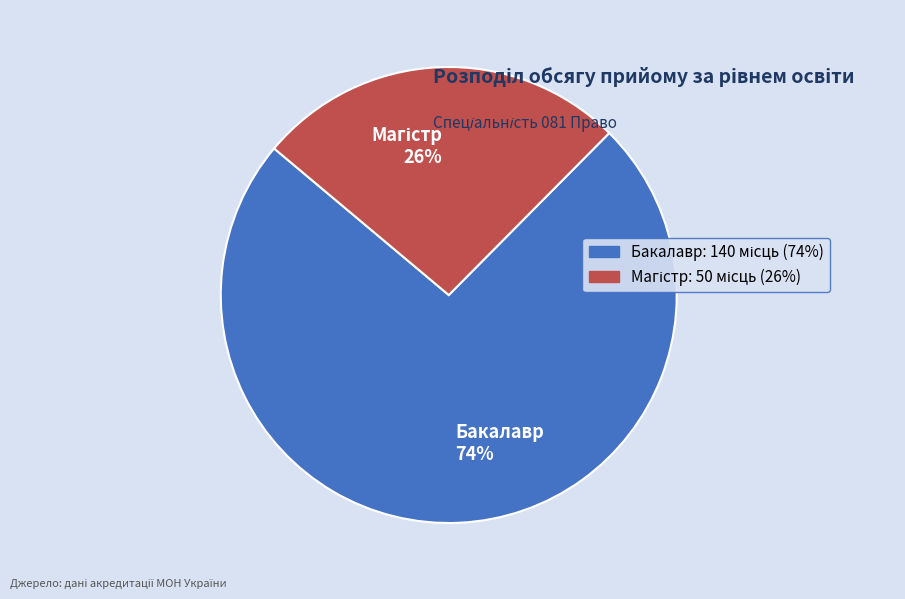

To the nearest percent, what is the average slice percentage?

50%